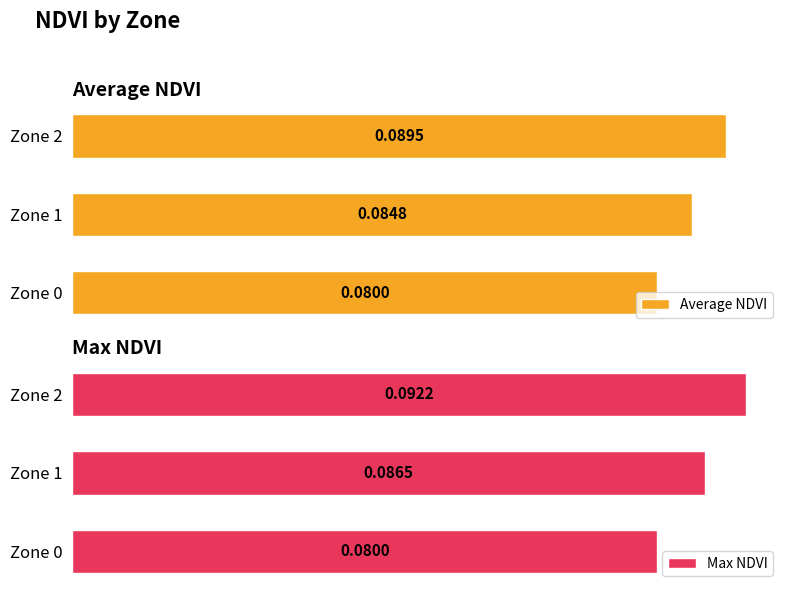

What is the value of the Average NDVI bar at the 3rd from the left?

0.1